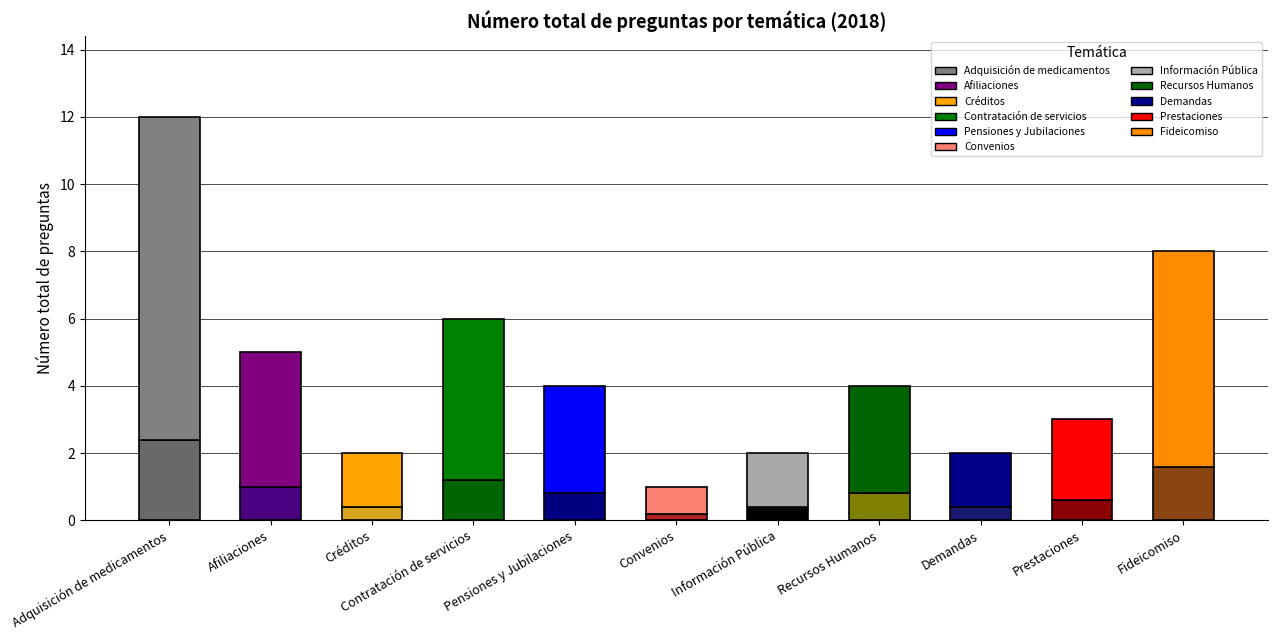

What is the sum of the values at Recursos Humanos and Fideicomiso?

12